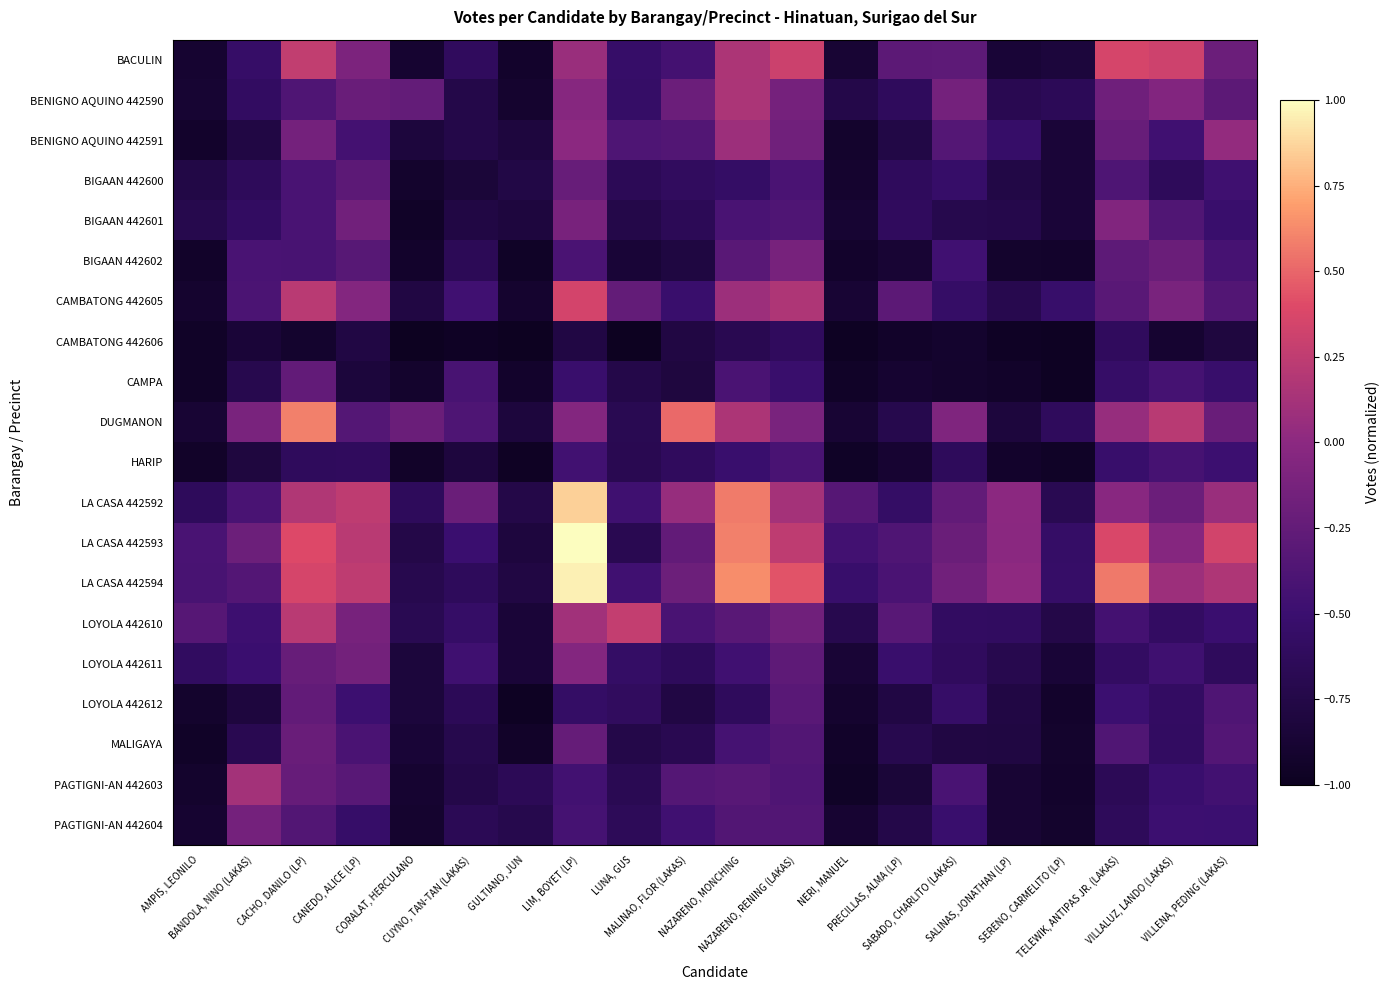

What is the difference between the highest and lowest values at VILLENA, PEDING (LAKAS)?

1.1